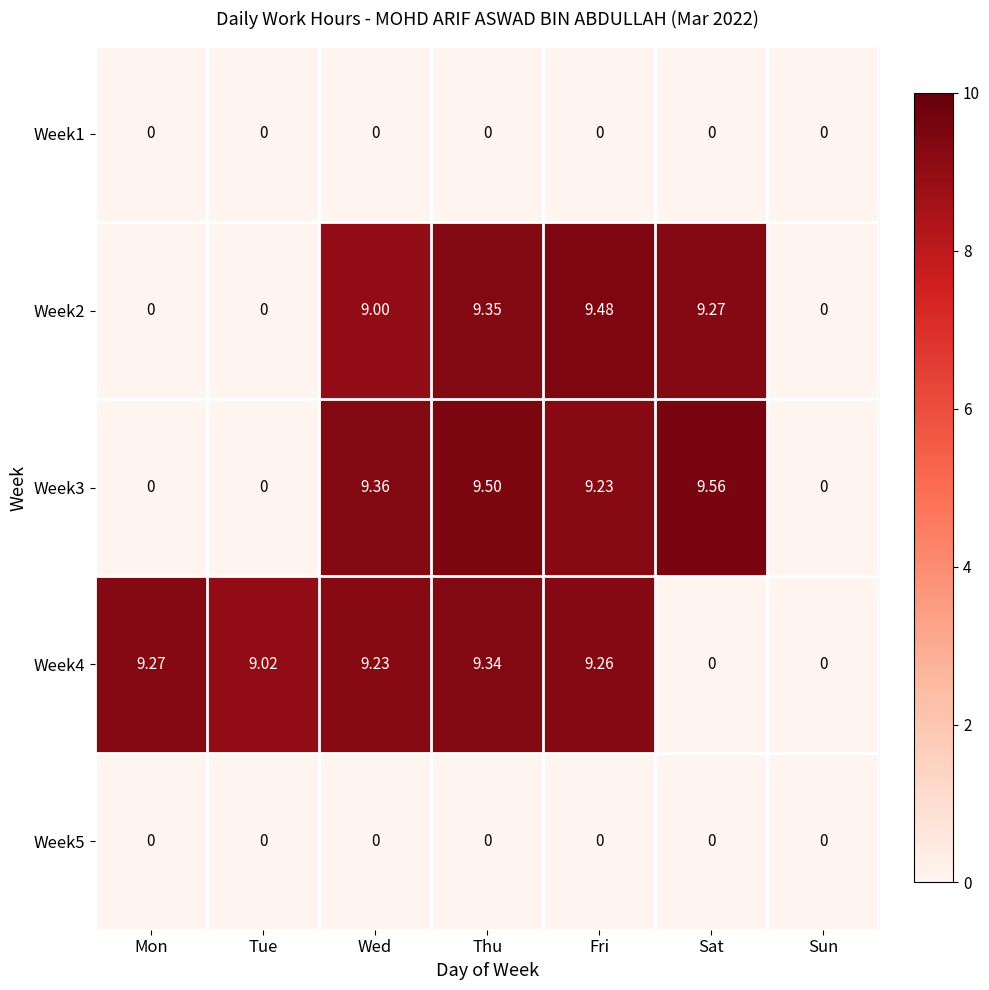

Which category has the highest value in the Week4 series?

Thu